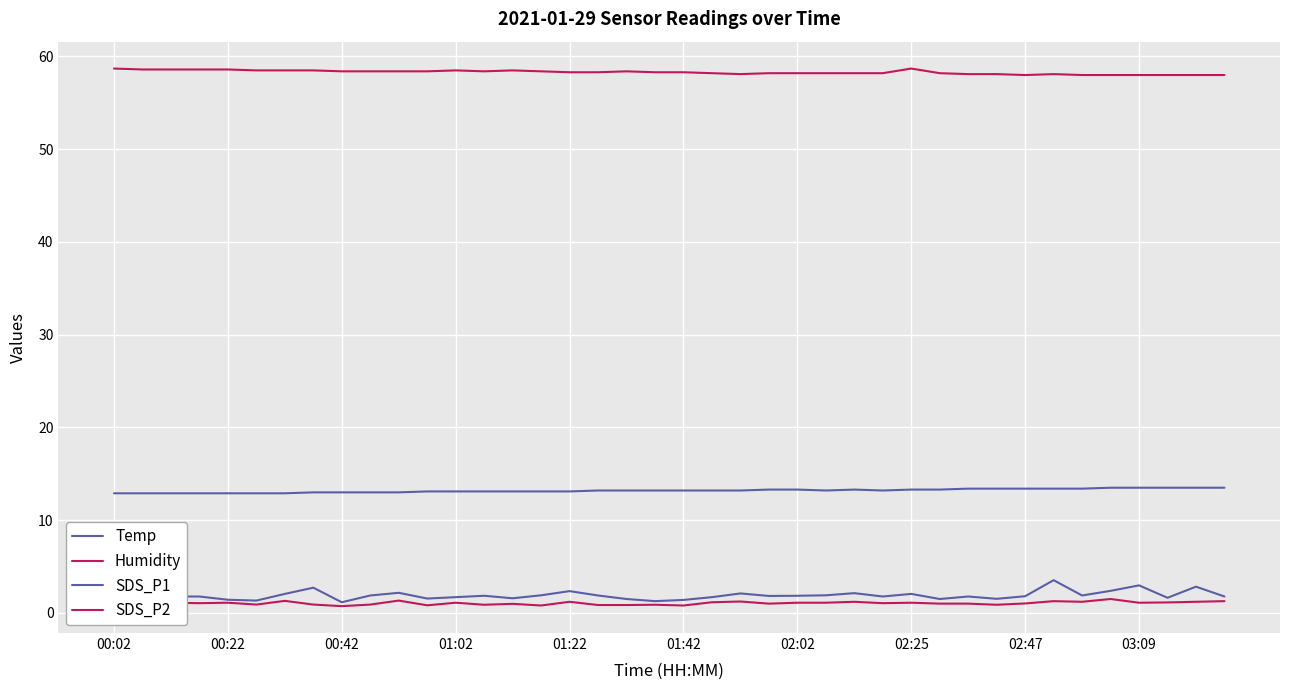

How many lines are shown in the chart?

4